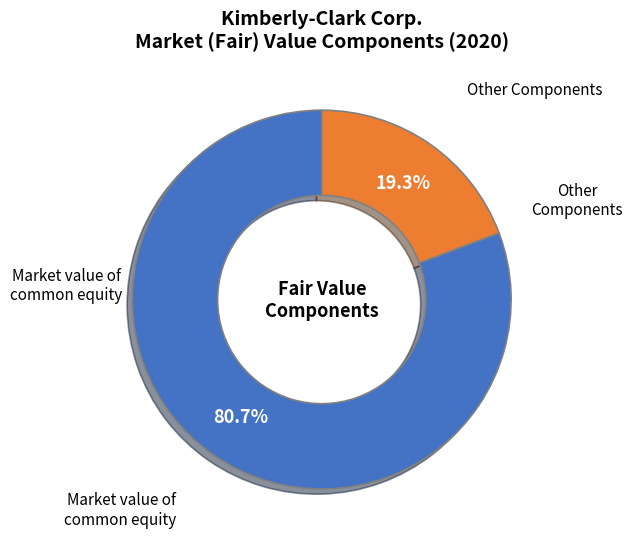

Does any single category account for the majority?

Yes